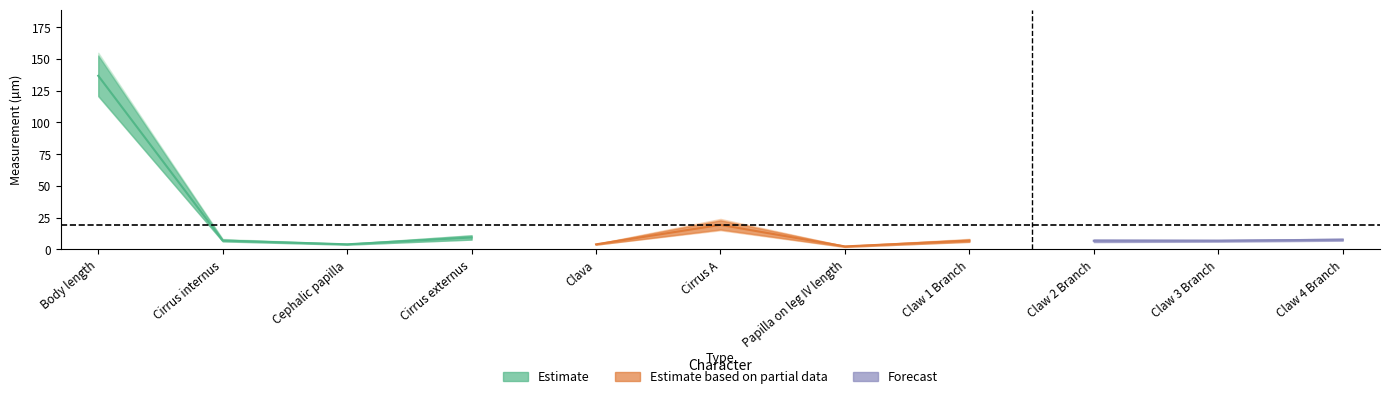

Read the min value at Claw 3 Branch.

6.0